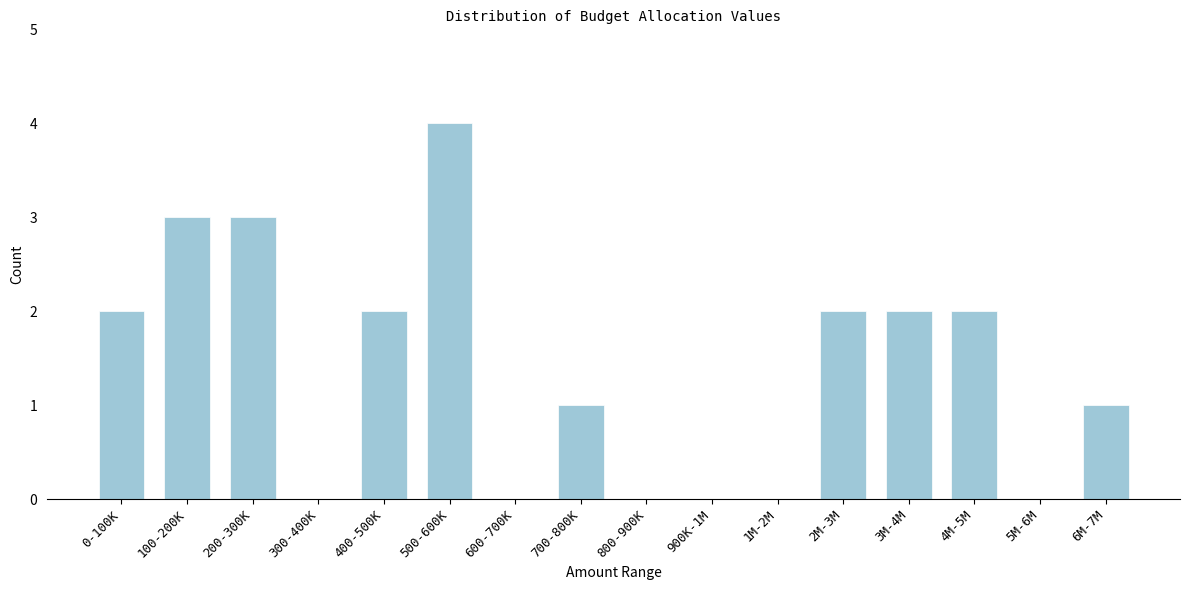

Reading right to left, transcribe all the data shown in this chart.

6M-7M=1	5M-6M=0	4M-5M=2	3M-4M=2	2M-3M=2	1M-2M=0	900K-1M=0	800-900K=0	700-800K=1	600-700K=0	500-600K=4	400-500K=2	300-400K=0	200-300K=3	100-200K=3	0-100K=2